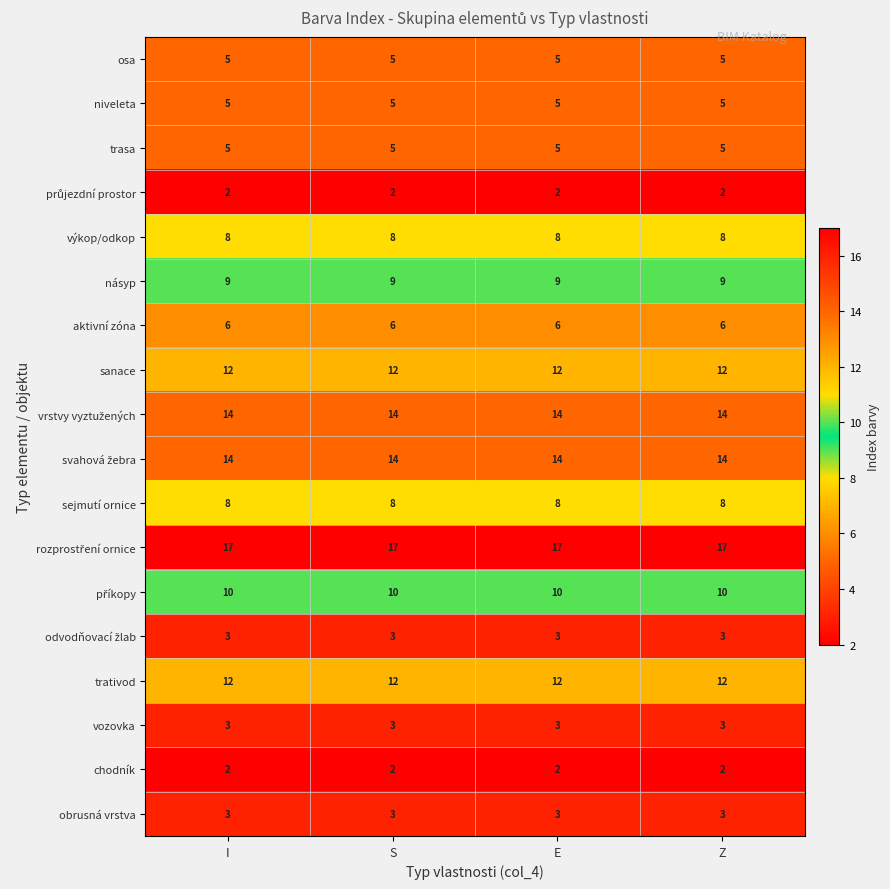

What value does the trasa series have at E?

5